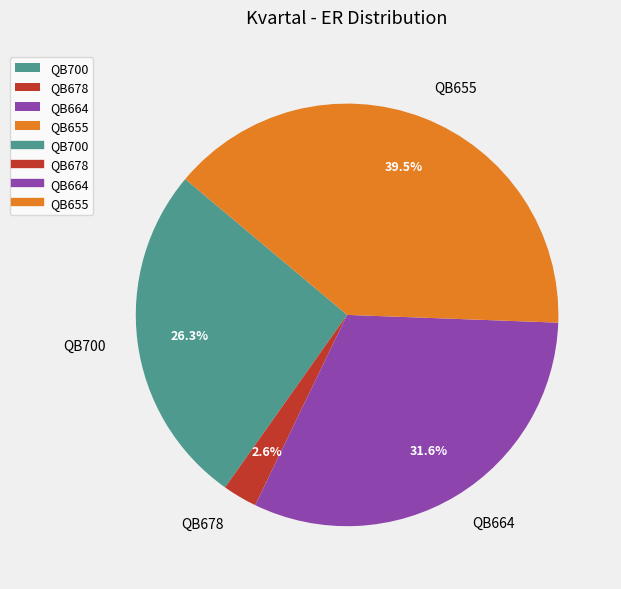

True or false: QB664 accounts for 19% of the total.

False